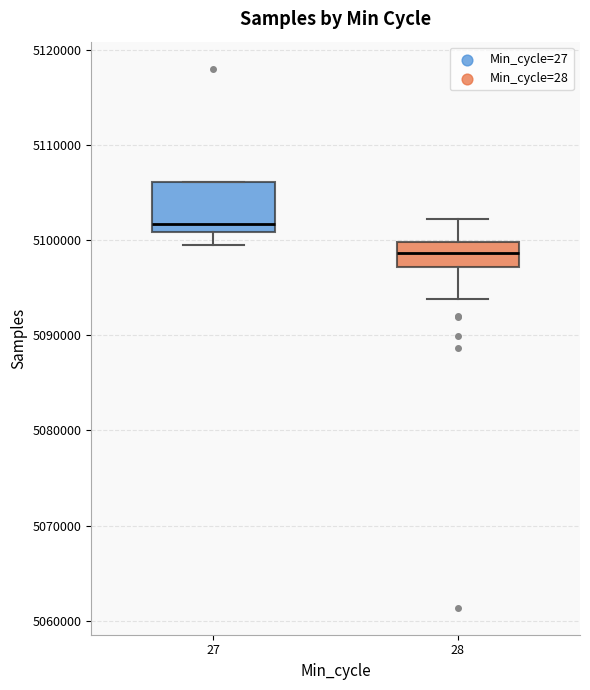

Where does the lower whisker of the box at x = 28 end on the y-axis? The values are not printed on the chart, so give them approximately, as read against the axis.

5094000